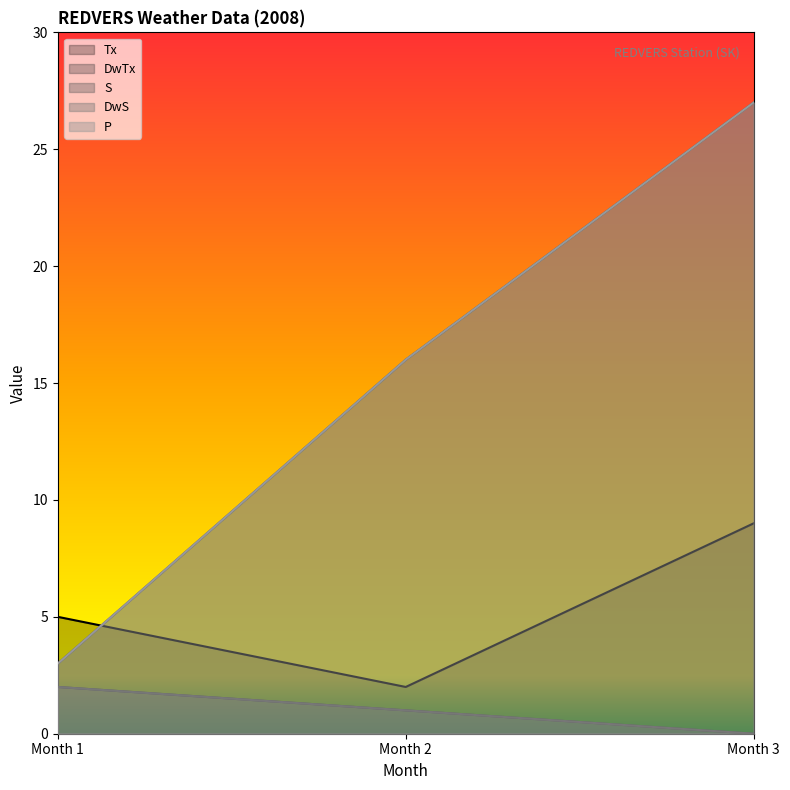

At which category is the sum across all series the highest?

Month 3